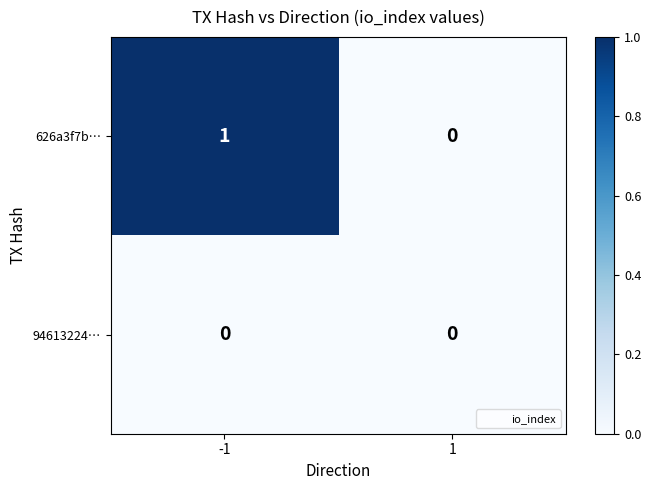

Is it true that 626a3f7b… equals 0 at 1?

True